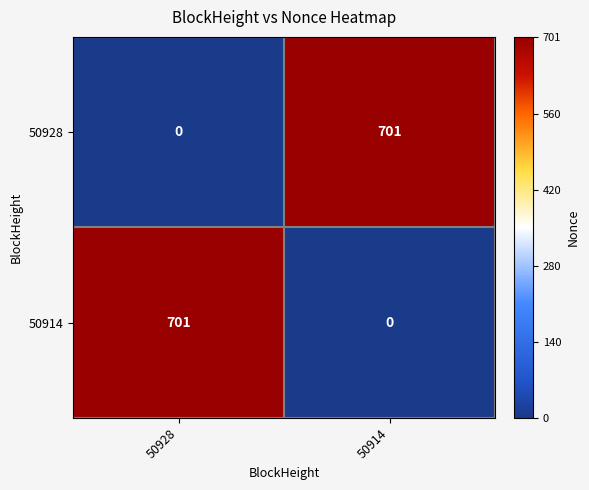

What is the difference between the highest and lowest values at 50928?

701